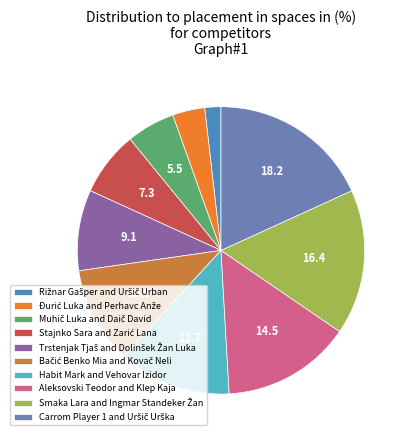

How many segments does this pie chart have?

10